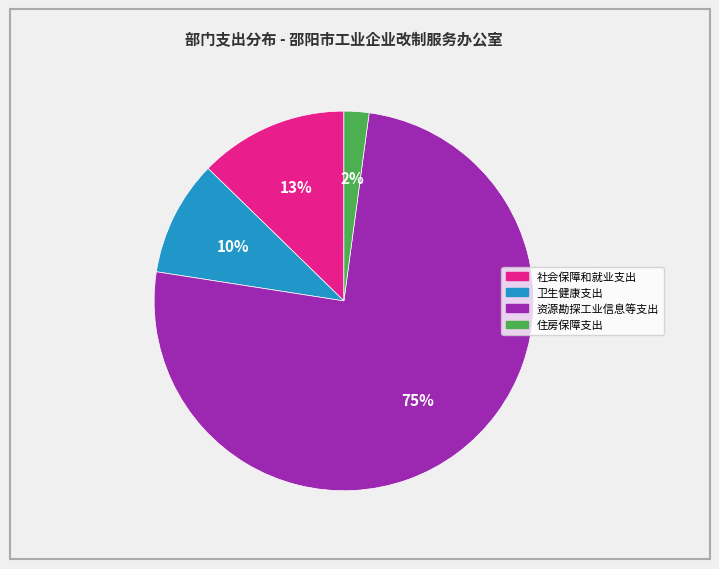

Which slice represents more than half of the pie?

资源勘探工业信息等支出